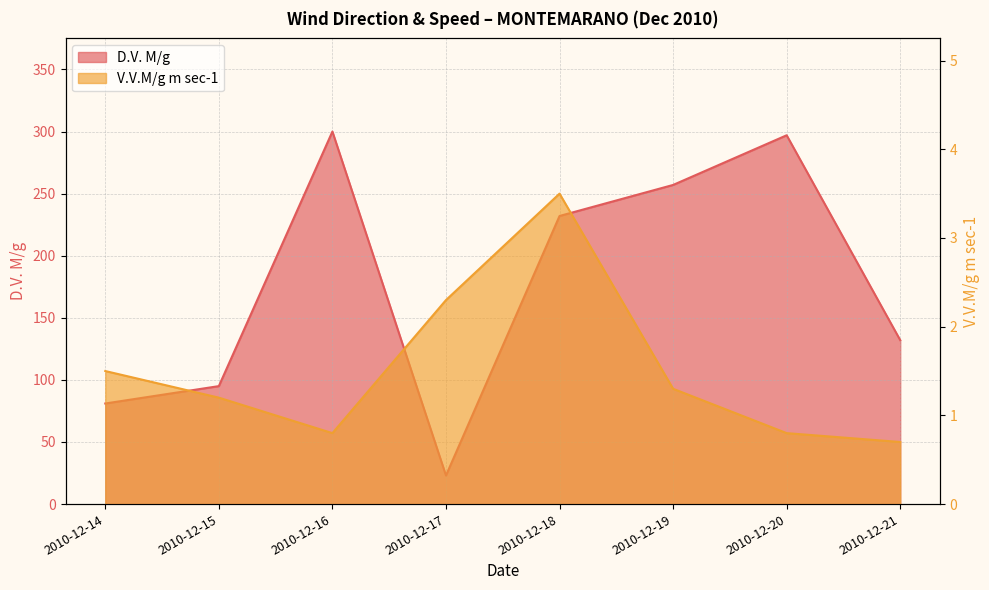

Between 2010-12-14 and 2010-12-15, which series saw the biggest shift?

D.V. M/g